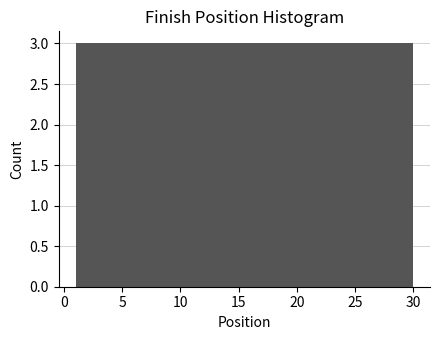

Reading left to right, list every bar in this chart as the range it spans on the x-axis followed by its height. Neither the bar edges nor the heights are printed on the chart, so give them approximately, as read against the axes.

1.0 to 3.9: 3
3.9 to 6.8: 3
6.8 to 9.7: 3
9.7 to 12.6: 3
12.6 to 15.5: 3
15.5 to 18.4: 3
18.4 to 21.3: 3
21.3 to 24.2: 3
24.2 to 27.1: 3
27.1 to 30.0: 3